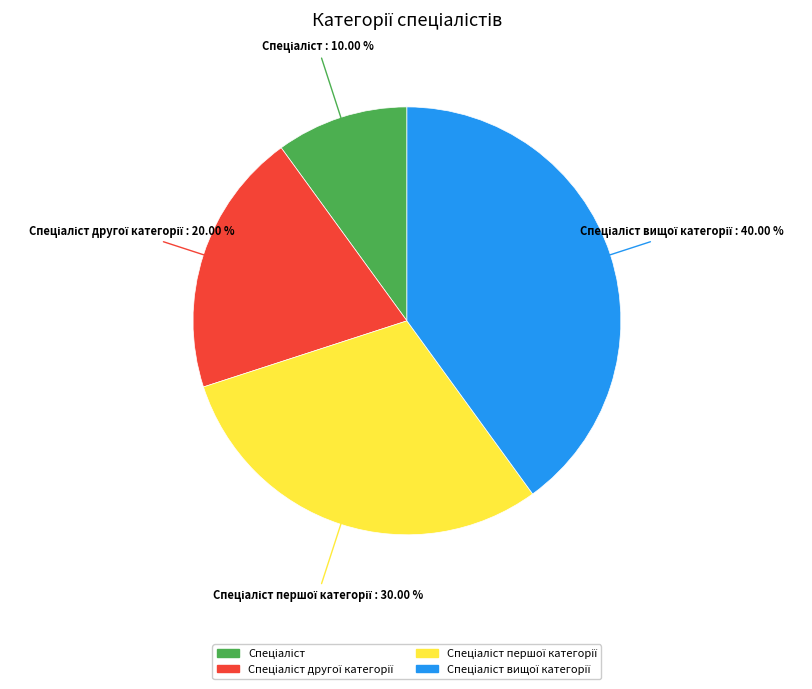

Is there any slice that represents more than half of the pie?

No